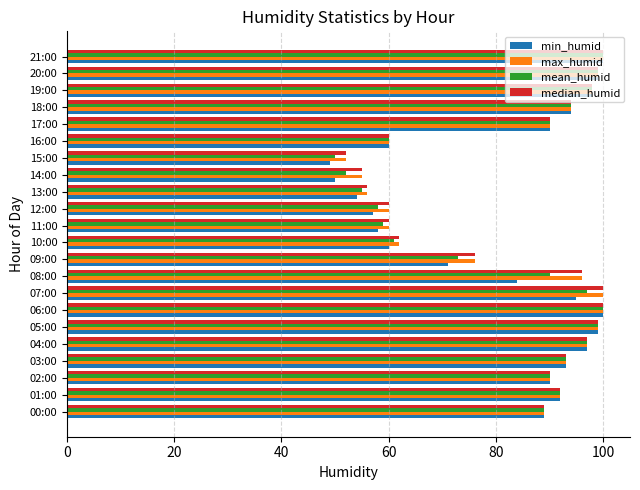

True or false: min_humid has a value of 99 at 20:00.

True